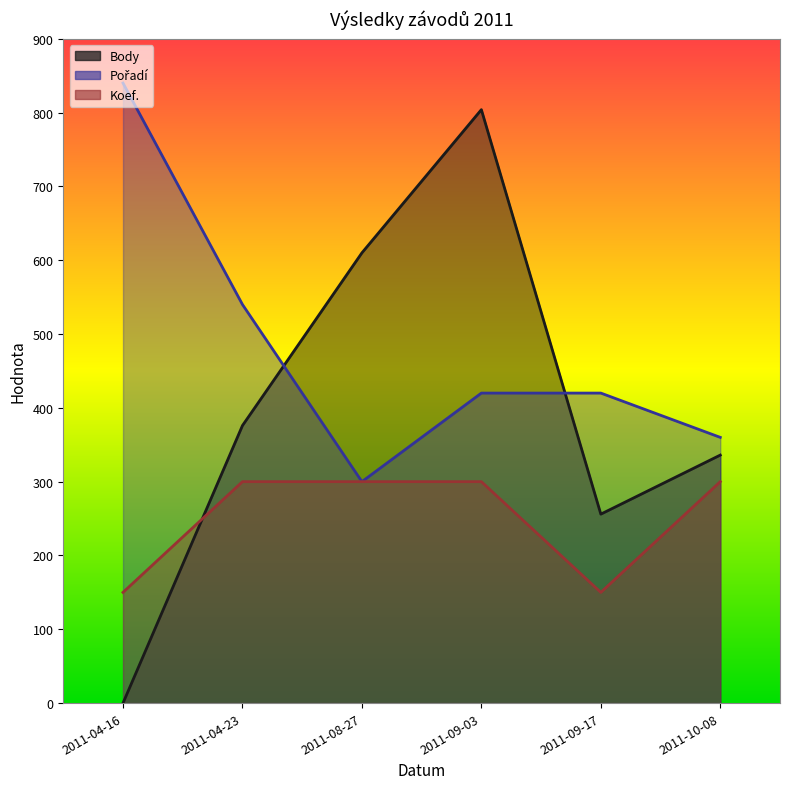

What position from the right is 2011-04-23?

5